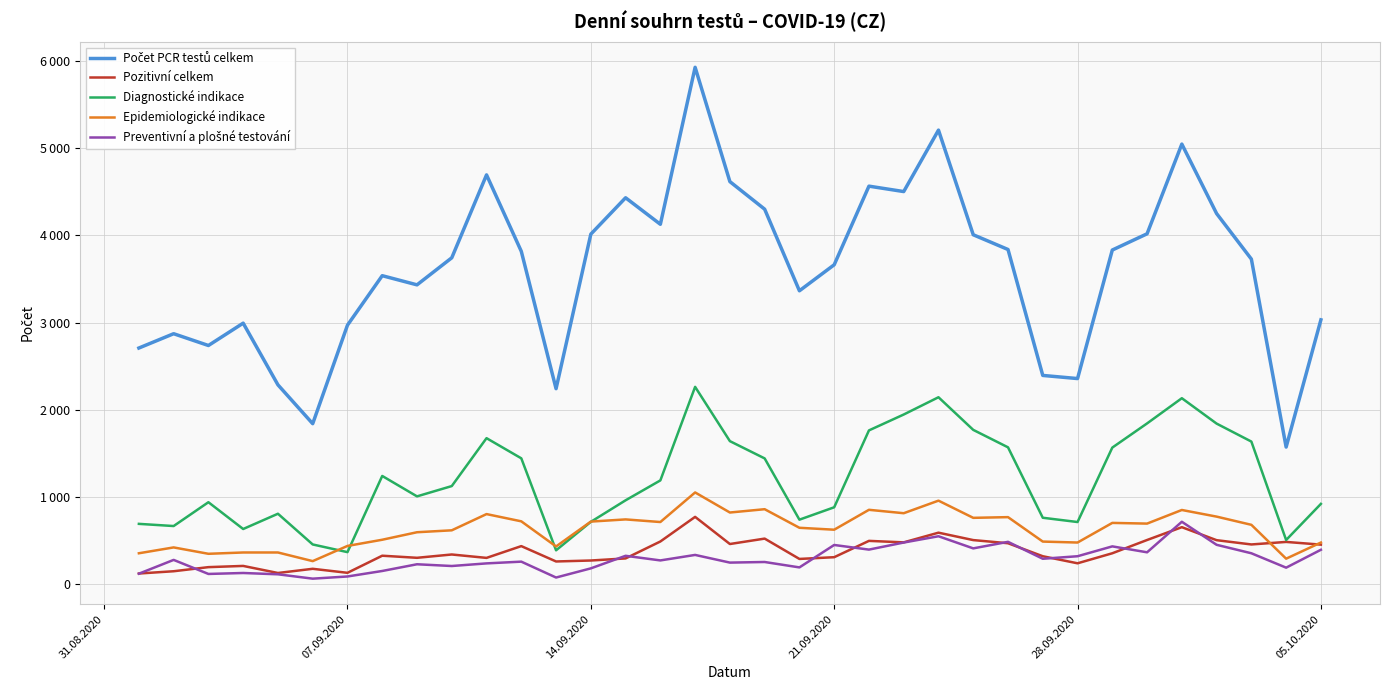

Is this an area chart (filled region under the line)?

No